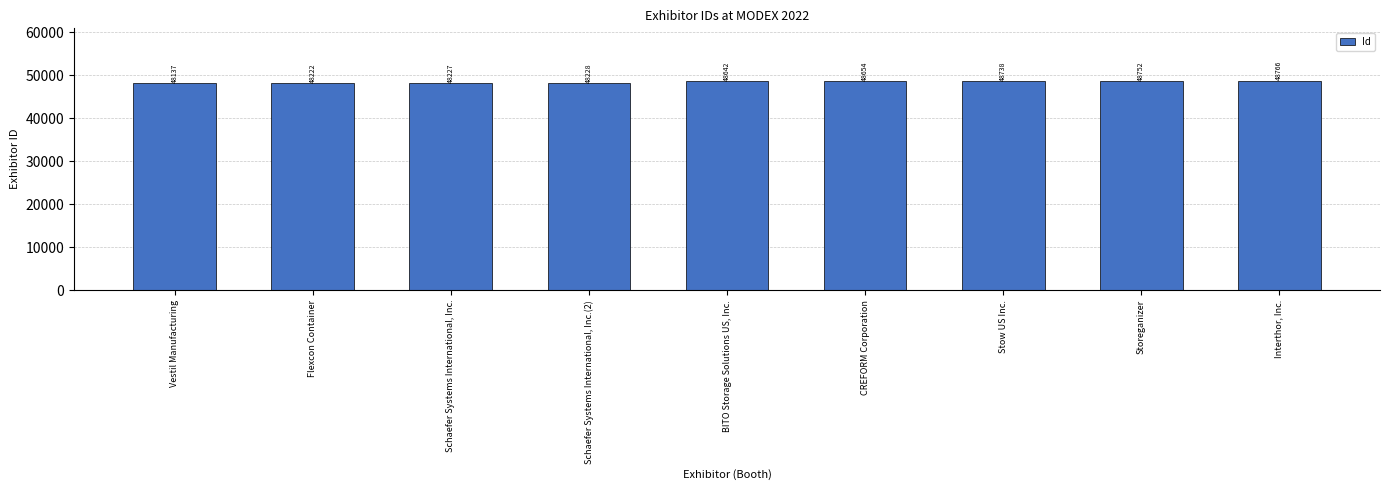

Reading left to right, extract all data points from this chart.

Vestil Manufacturing=48137	Flexcon Container=48222	Schaefer Systems International, Inc.=48227	Schaefer Systems International, Inc.(2)=48228	BITO Storage Solutions US, Inc.=48642	CREFORM Corporation=48654	Stow US Inc.=48738	Storeganizer=48752	Interthor, Inc.=48766